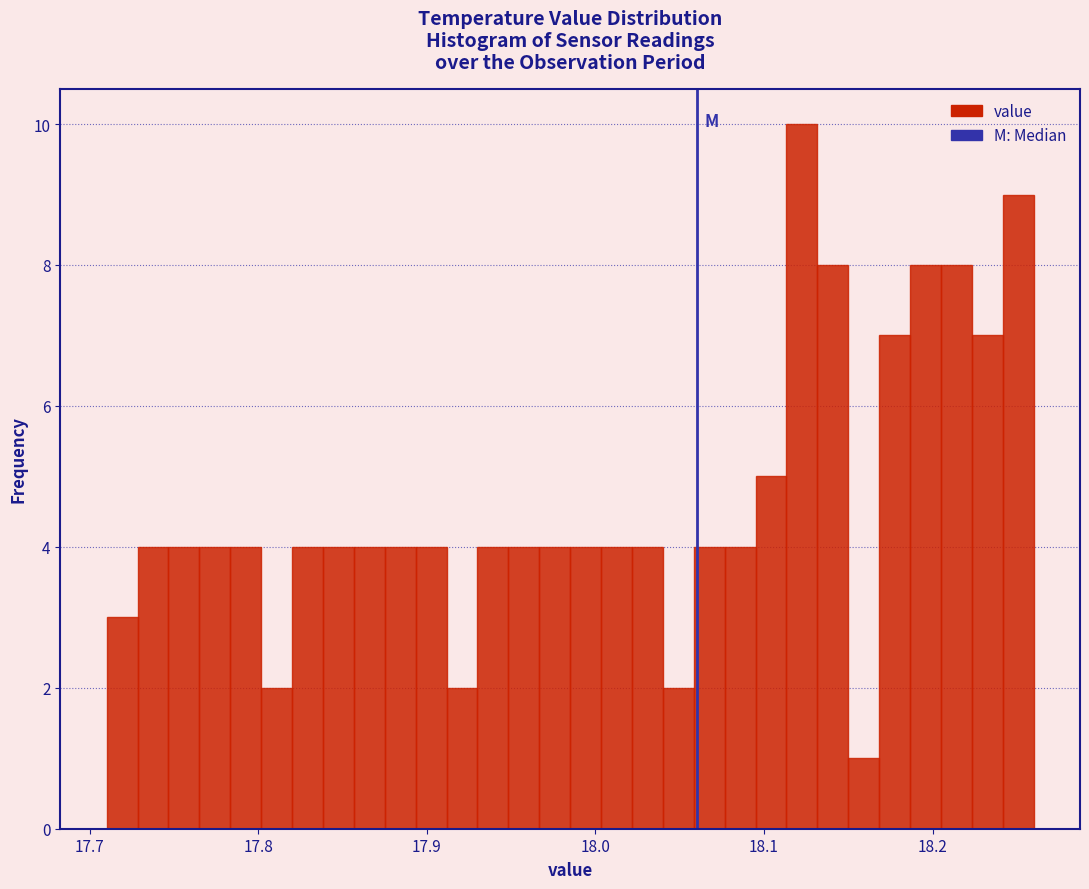

Around what value on the x-axis is the tallest bar? Give the approximate position of its centre, as read against the axis.

18.12